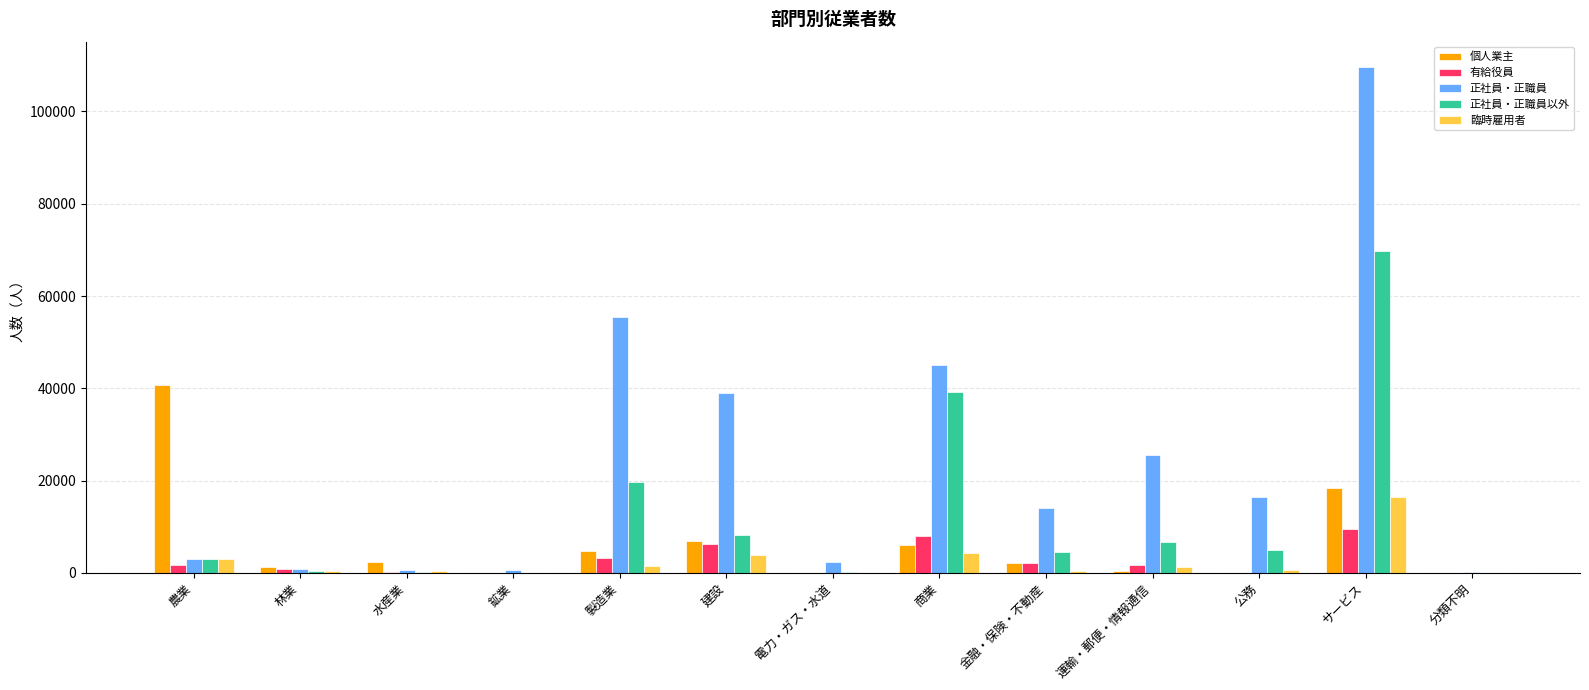

Between 農業 and 林業, which series saw the biggest shift?

個人業主